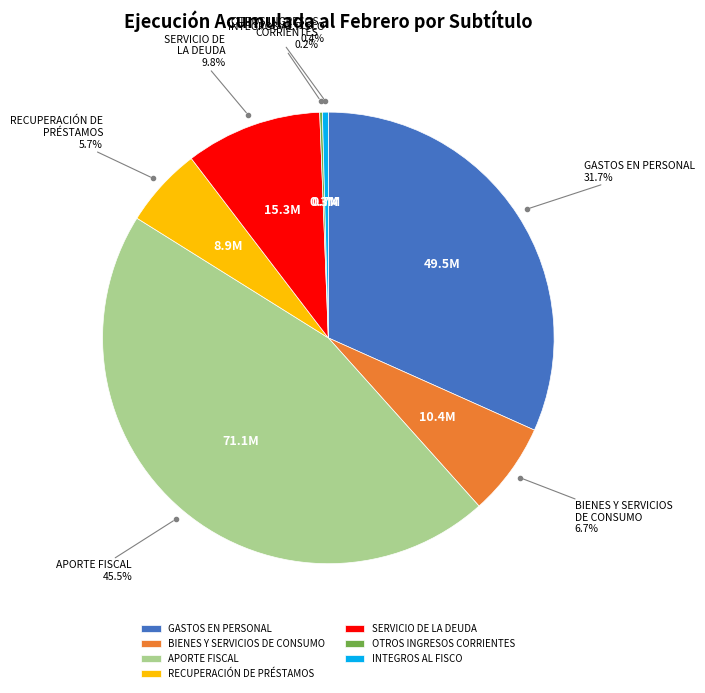

Between APORTE FISCAL and GASTOS EN PERSONAL, which is larger?

APORTE FISCAL